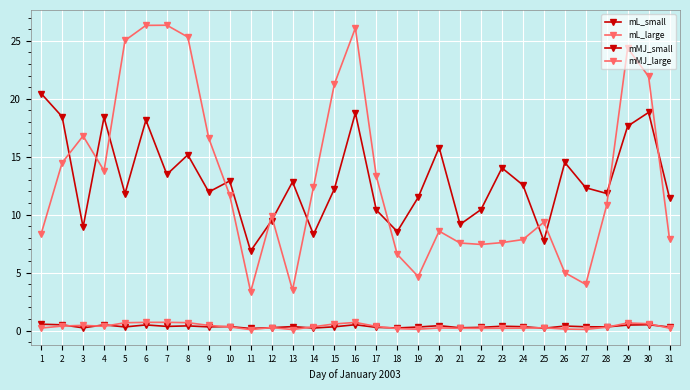

Which series has the widest spread of values?

mMJ_large